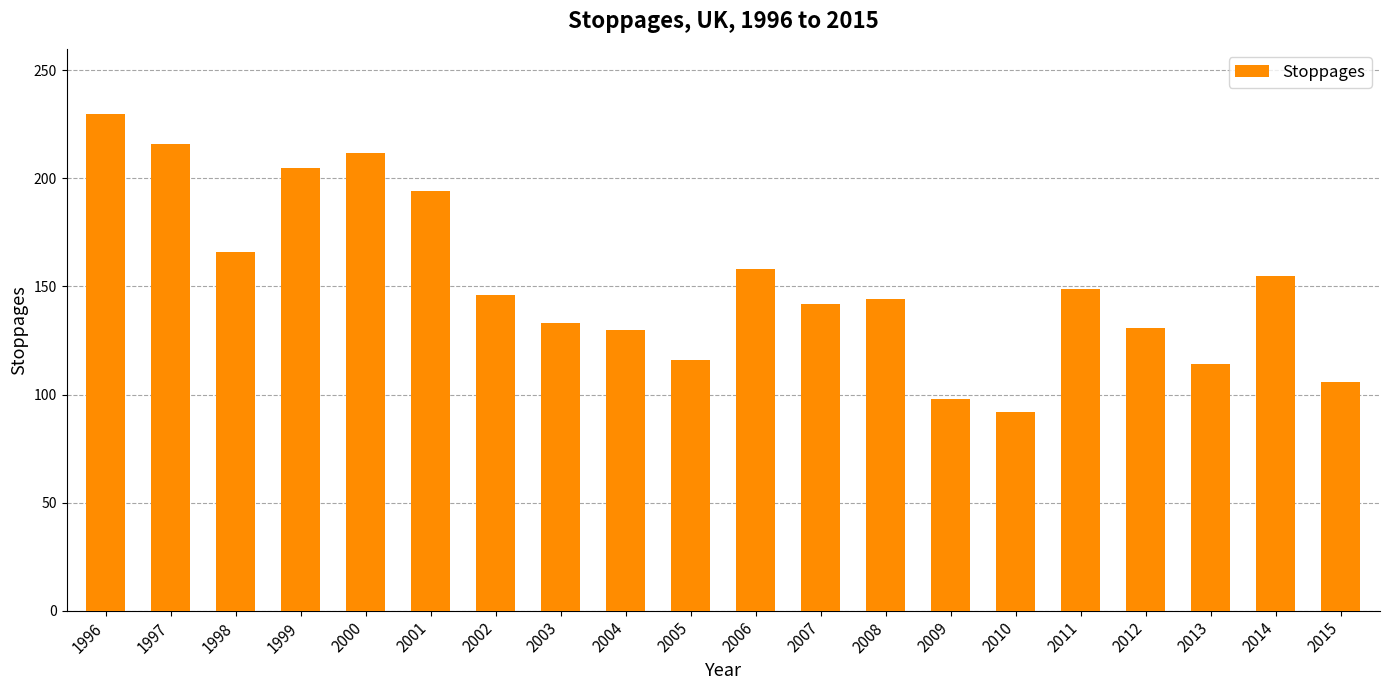

What is the difference between the maximum and minimum values?

138